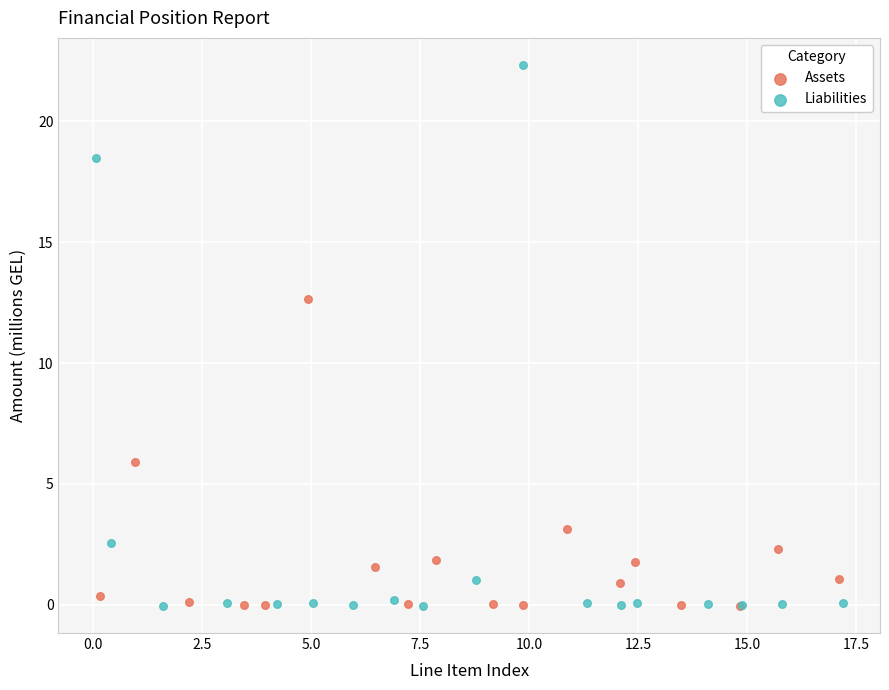

Which series has the widest spread of Y values?

Liabilities